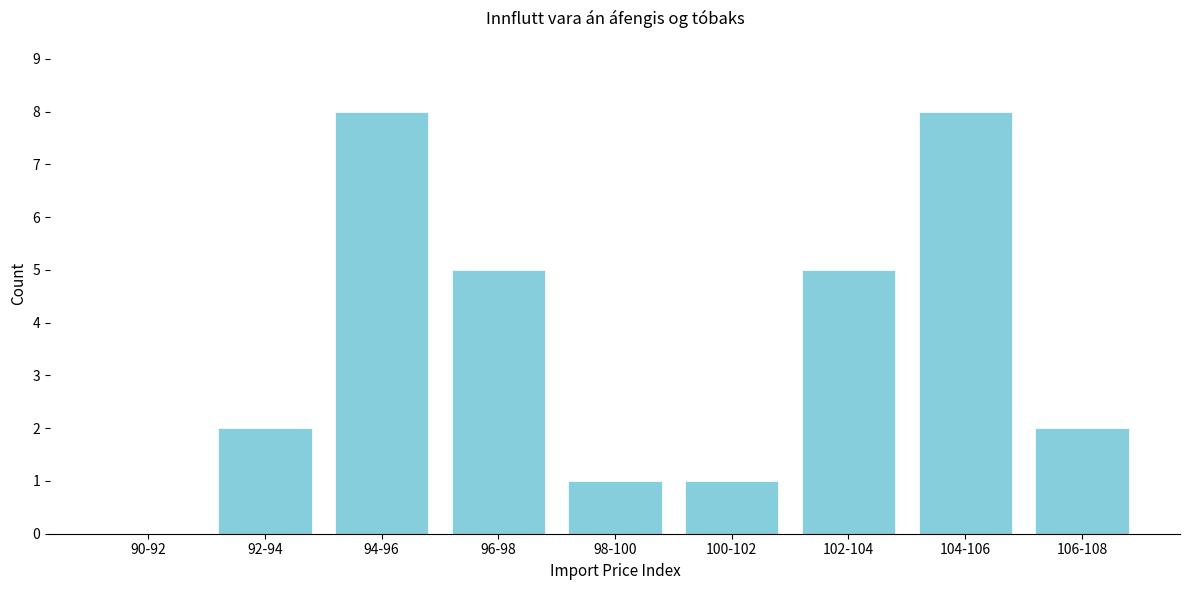

Reading left to right, extract all data points from this chart.

90-92=0	92-94=2	94-96=8	96-98=5	98-100=1	100-102=1	102-104=5	104-106=8	106-108=2